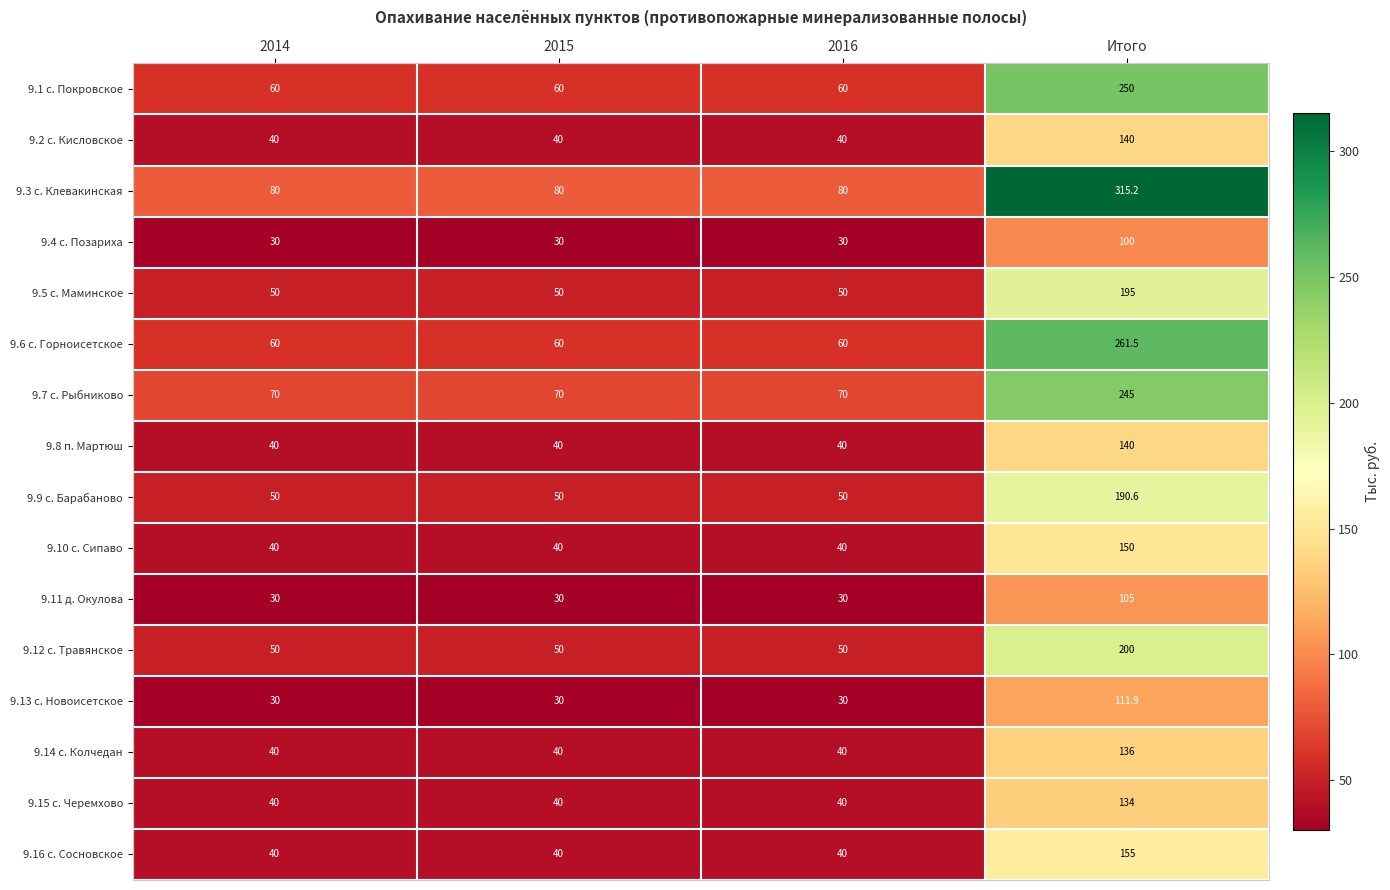

What is the difference between the highest and lowest values at 2014?

50.0